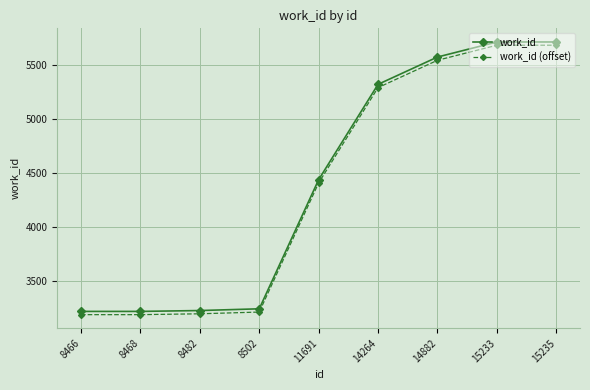

How many lines are shown in the chart?

2